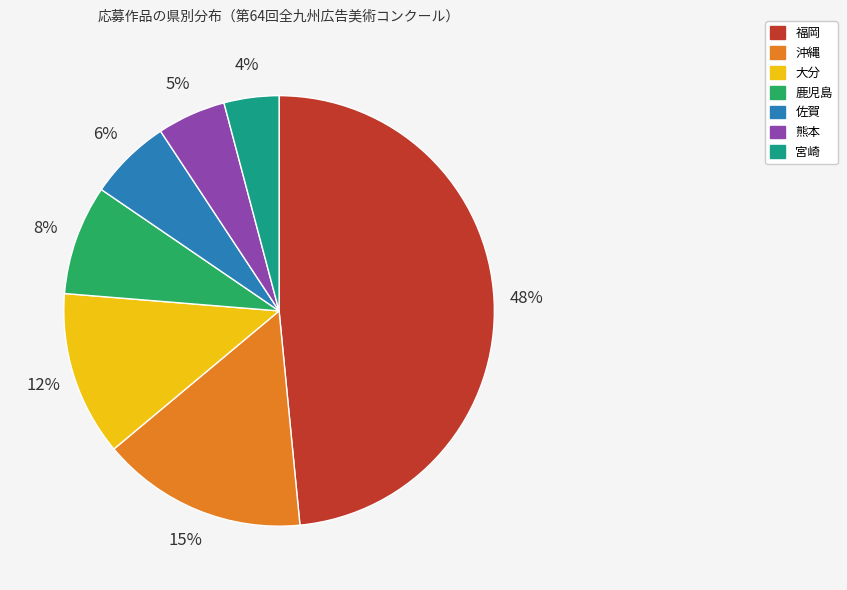

Is 佐賀 the majority of the pie?

No